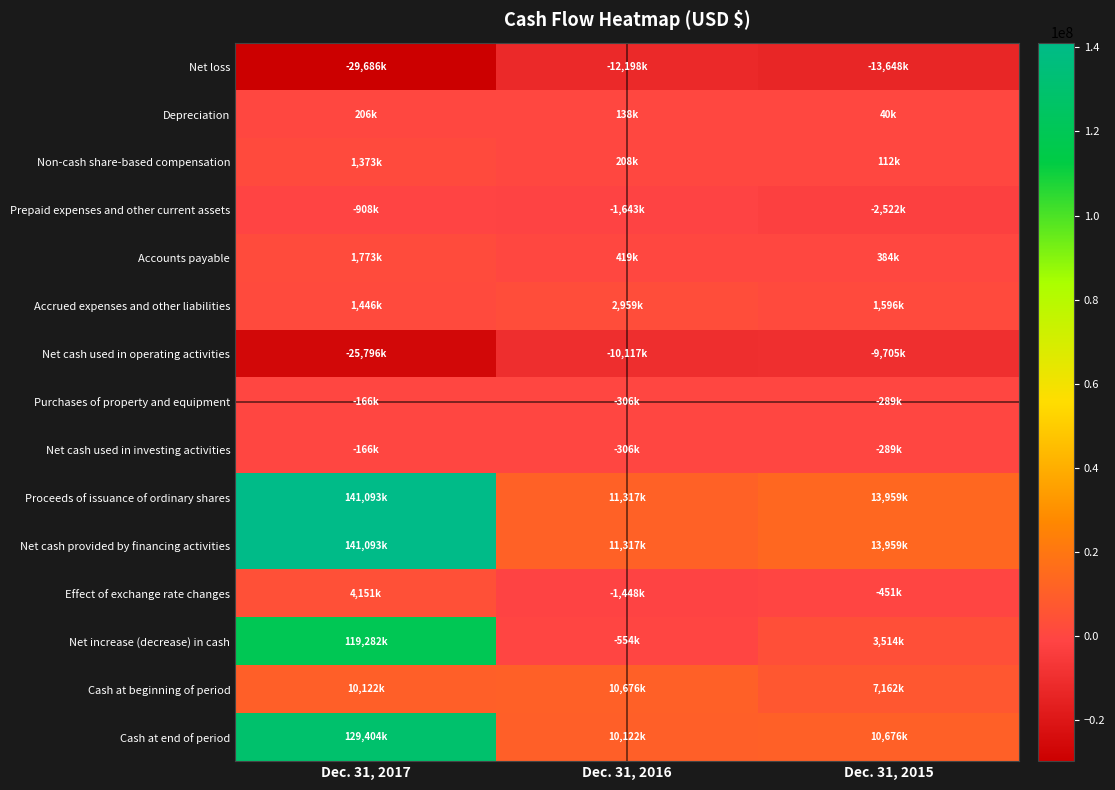

Reading left to right, transcribe all the data shown in this chart.

Net loss: Dec. 31, 2017=-29686000	Dec. 31, 2016=-12198000	Dec. 31, 2015=-13648000
Depreciation: Dec. 31, 2017=206000	Dec. 31, 2016=138000	Dec. 31, 2015=40000
Non-cash share-based compensation: Dec. 31, 2017=1373000	Dec. 31, 2016=208000	Dec. 31, 2015=112000
Prepaid expenses and other current assets: Dec. 31, 2017=-908000	Dec. 31, 2016=-1643000	Dec. 31, 2015=-2522000
Accounts payable: Dec. 31, 2017=1773000	Dec. 31, 2016=419000	Dec. 31, 2015=384000
Accrued expenses and other liabilities: Dec. 31, 2017=1446000	Dec. 31, 2016=2959000	Dec. 31, 2015=1596000
Net cash used in operating activities: Dec. 31, 2017=-25796000	Dec. 31, 2016=-10117000	Dec. 31, 2015=-9705000
Purchases of property and equipment: Dec. 31, 2017=-166000	Dec. 31, 2016=-306000	Dec. 31, 2015=-289000
Net cash used in investing activities: Dec. 31, 2017=-166000	Dec. 31, 2016=-306000	Dec. 31, 2015=-289000
Proceeds of issuance of ordinary shares: Dec. 31, 2017=141093000	Dec. 31, 2016=11317000	Dec. 31, 2015=13959000
Net cash provided by financing activities: Dec. 31, 2017=141093000	Dec. 31, 2016=11317000	Dec. 31, 2015=13959000
Effect of exchange rate changes: Dec. 31, 2017=4151000	Dec. 31, 2016=-1448000	Dec. 31, 2015=-451000
Net increase (decrease) in cash: Dec. 31, 2017=119282000	Dec. 31, 2016=-554000	Dec. 31, 2015=3514000
Cash at beginning of period: Dec. 31, 2017=10122000	Dec. 31, 2016=10676000	Dec. 31, 2015=7162000
Cash at end of period: Dec. 31, 2017=129404000	Dec. 31, 2016=10122000	Dec. 31, 2015=10676000